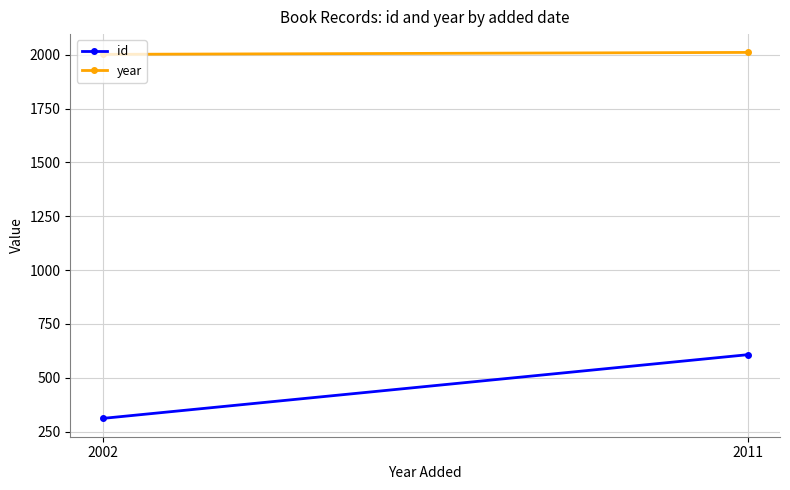

What is the value of the id point at the 1st from the left?

311